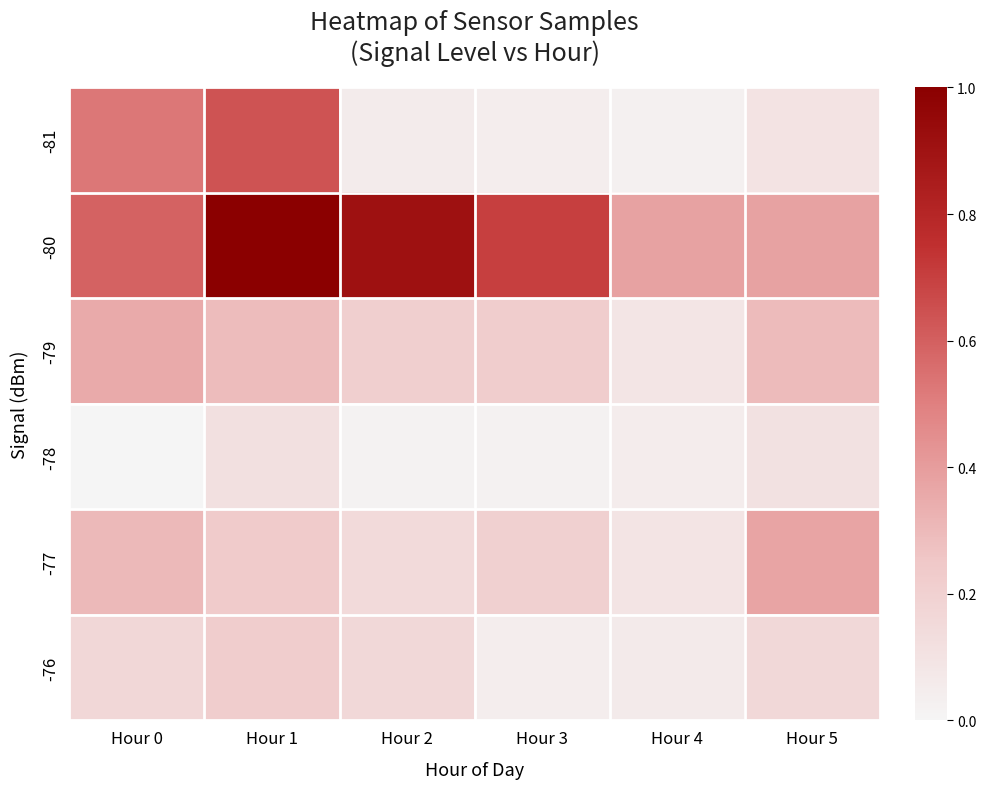

Which category has the highest value across all series?

Hour 1